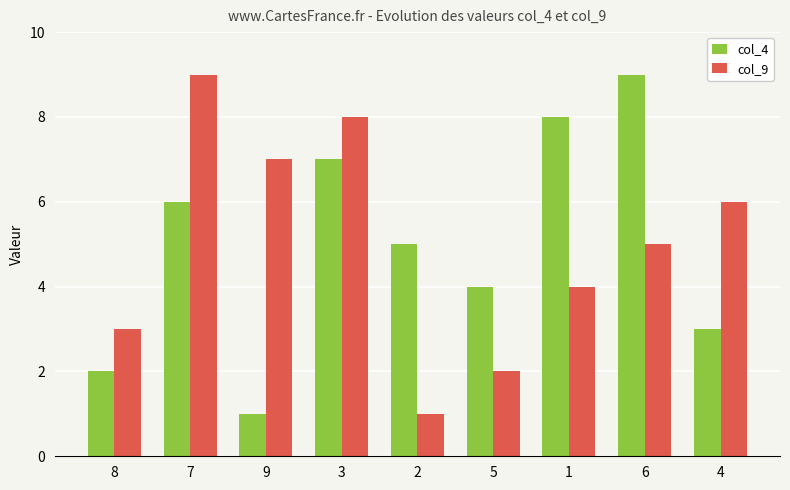

Where is col_9 nearest to the value 5?

6